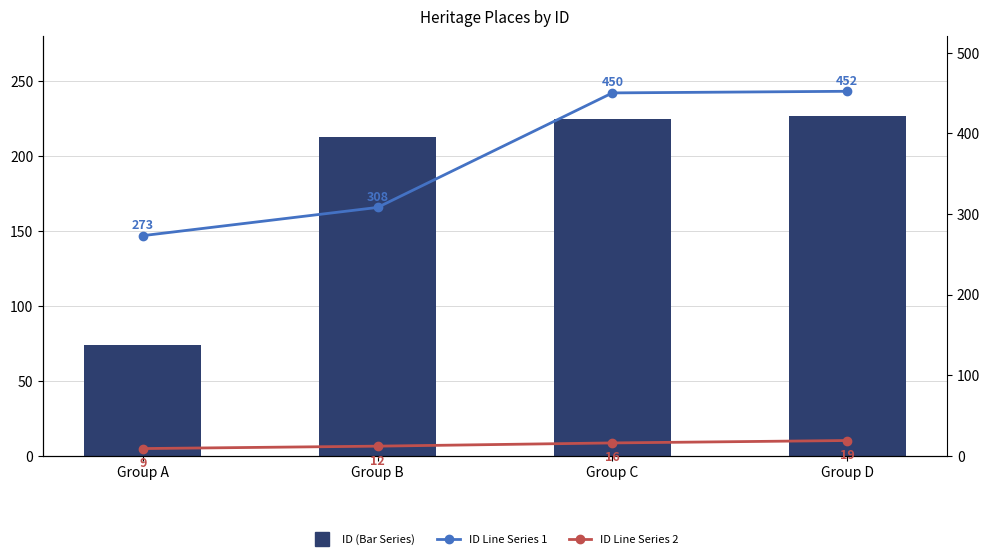

Between Group B and Group C, which series saw the biggest shift?

ID Line Series 1